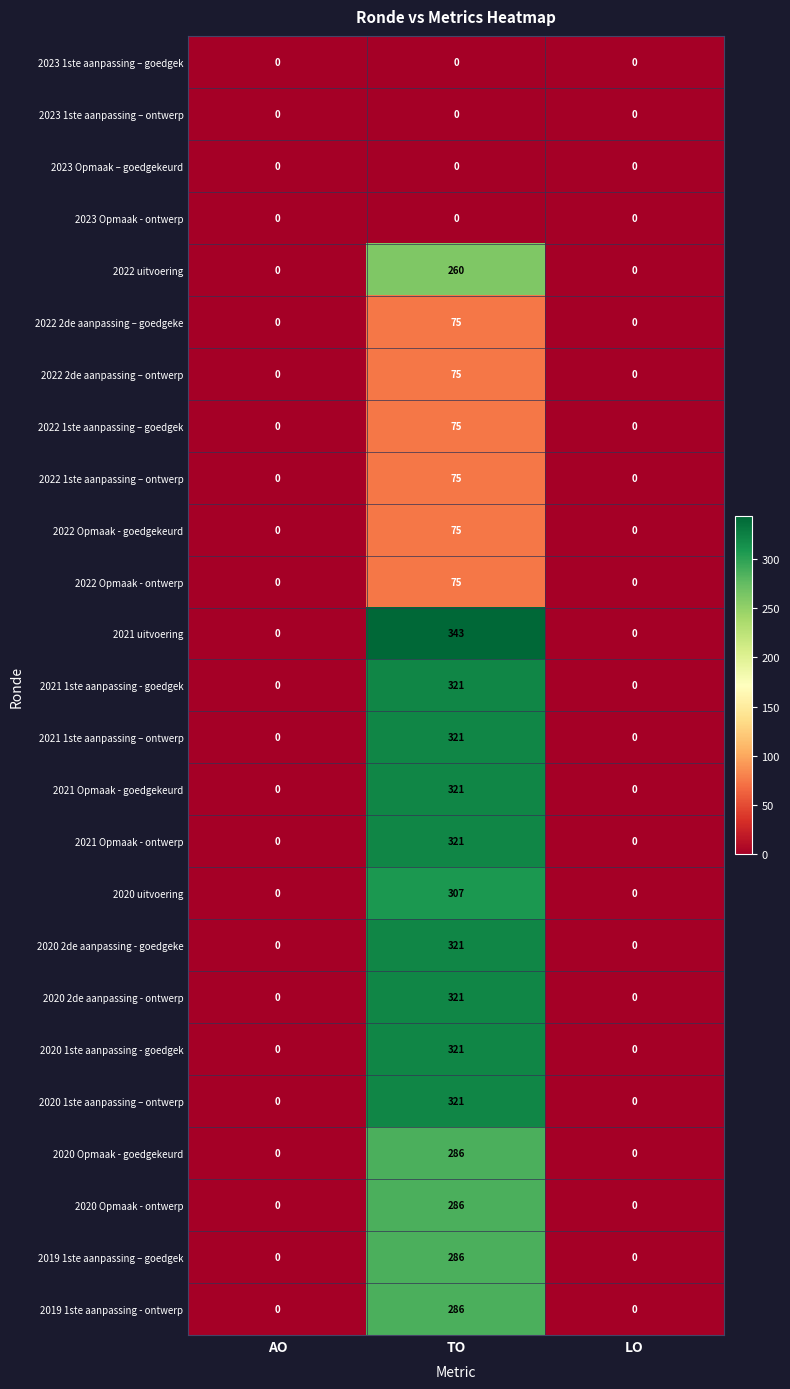

What is the difference between the highest and lowest values at TO?

343